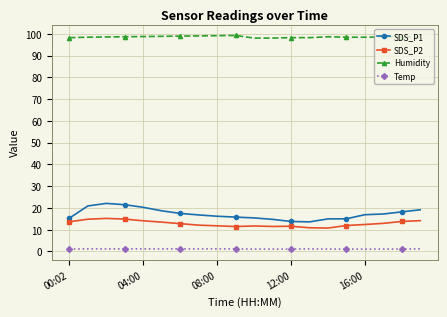

Which series has the largest total across all categories?

Humidity